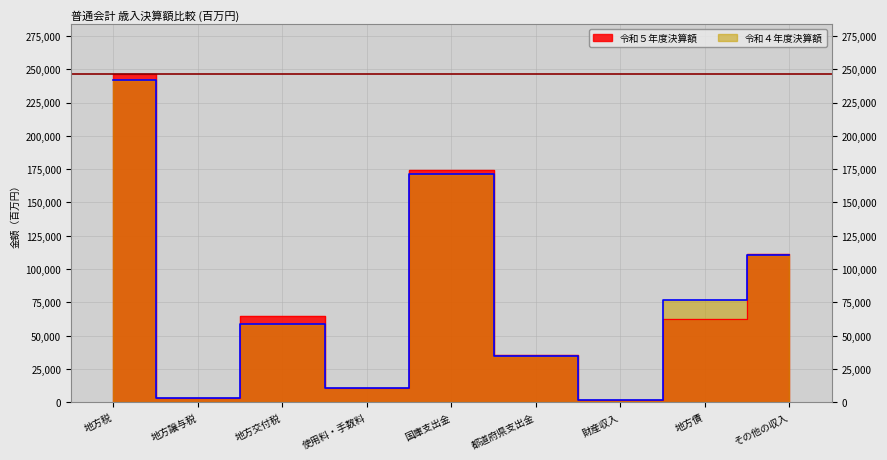

The 令和４年度決算額 series shows 31165.8 at 地方債. True or false?

False